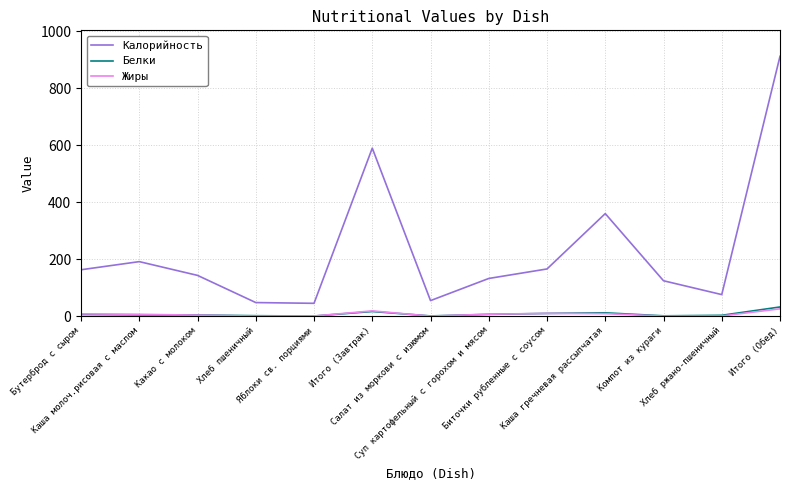

True or false: Белки and Калорийность cross at least once.

False